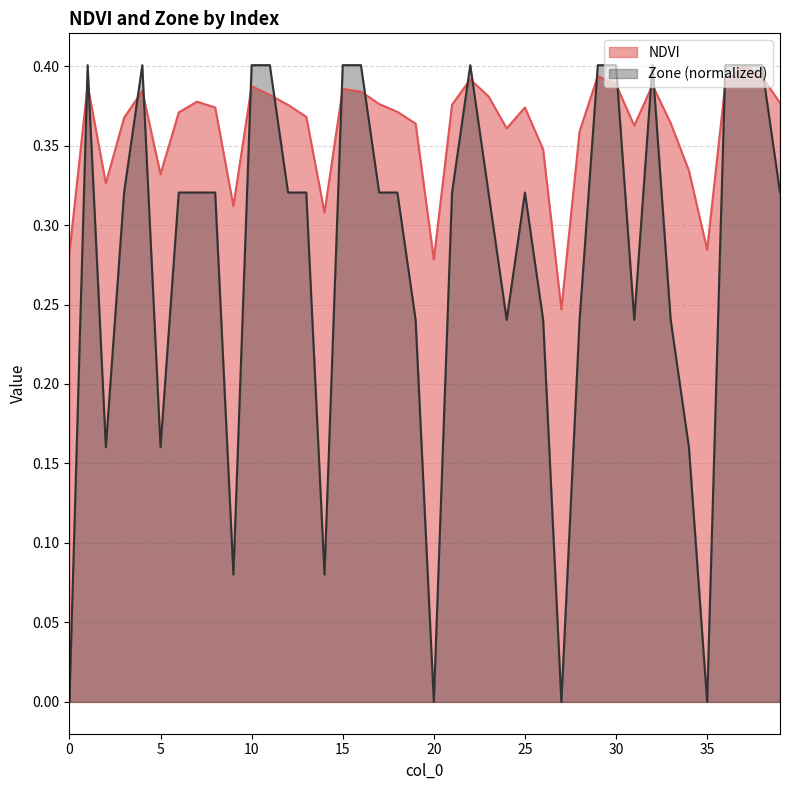

Which series changed the most between 13 and 29?

Zone